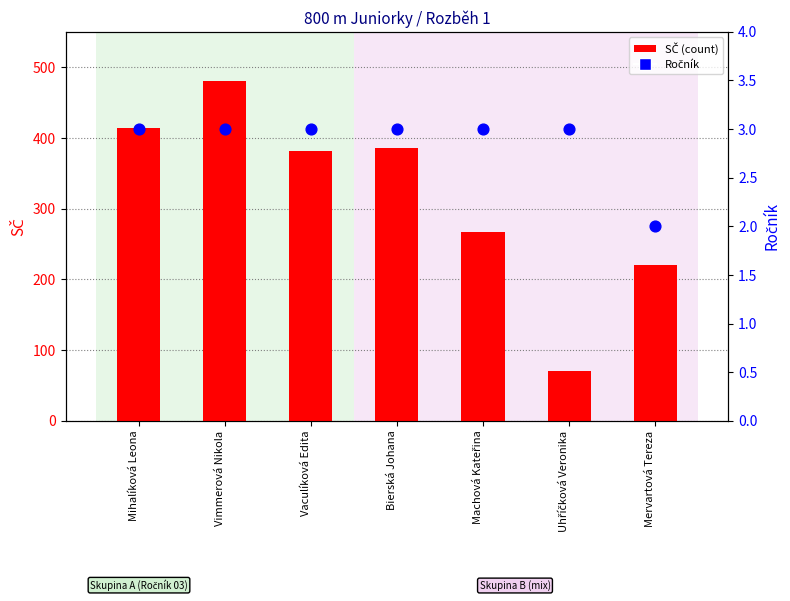

Which series contains the lowest Y value?

Ročník